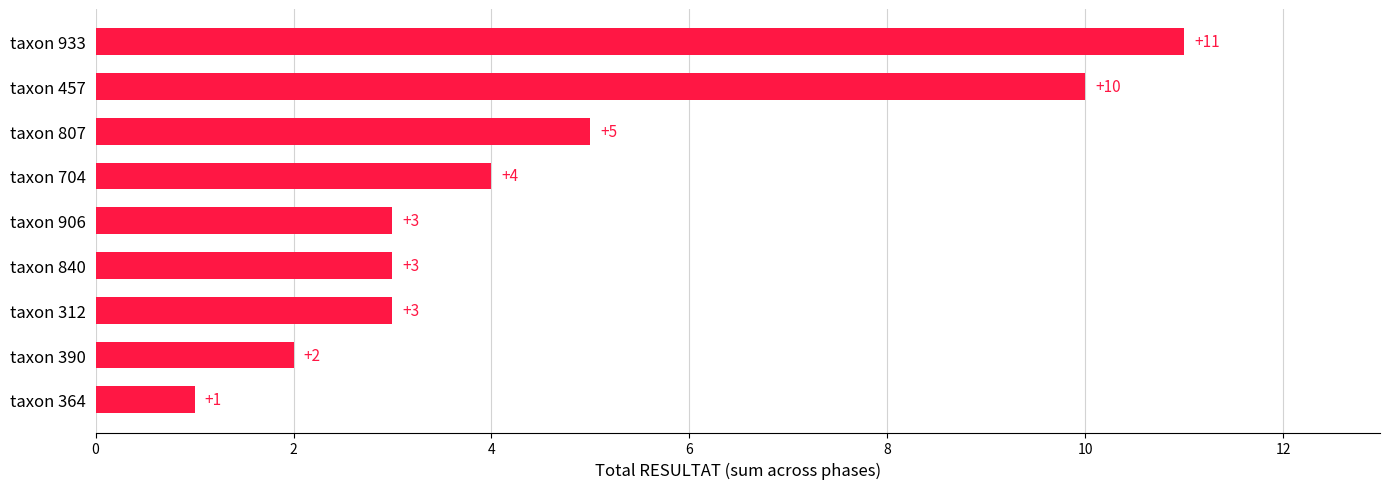

The chart shows a value of 5 at taxon 807. True or false?

True